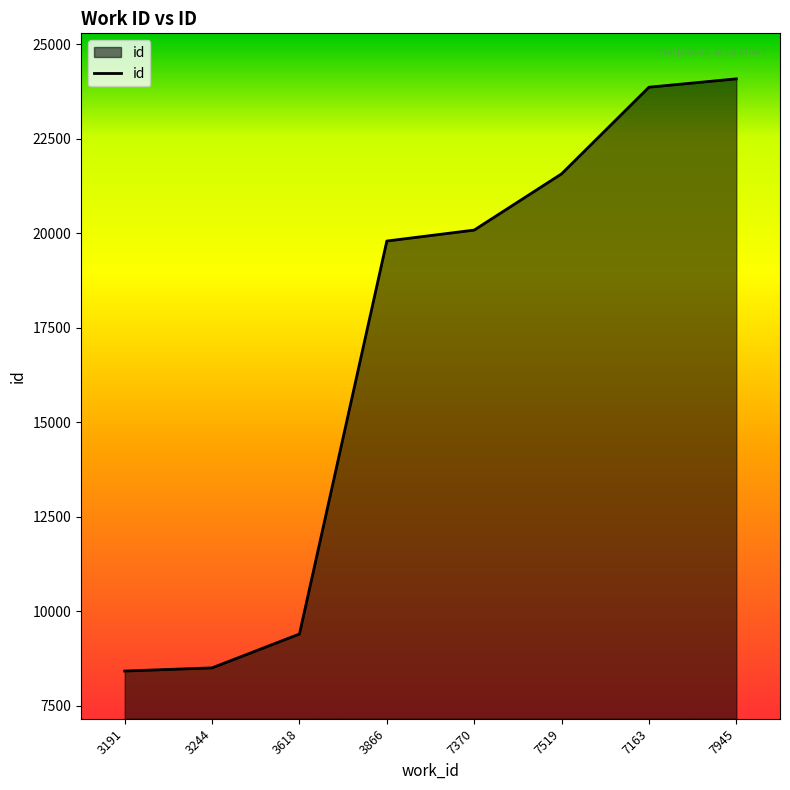

True or false: the data shows 20082 at 7370.

True